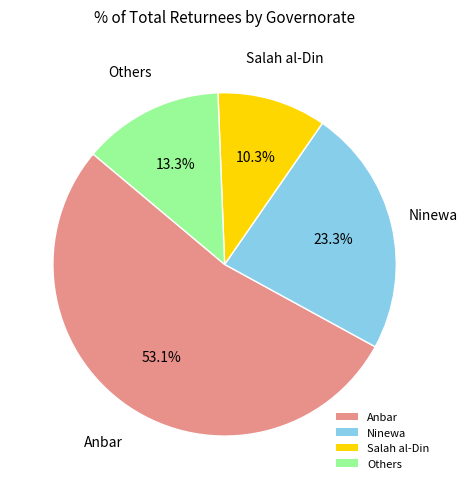

Between Salah al-Din and Anbar, which is larger?

Anbar